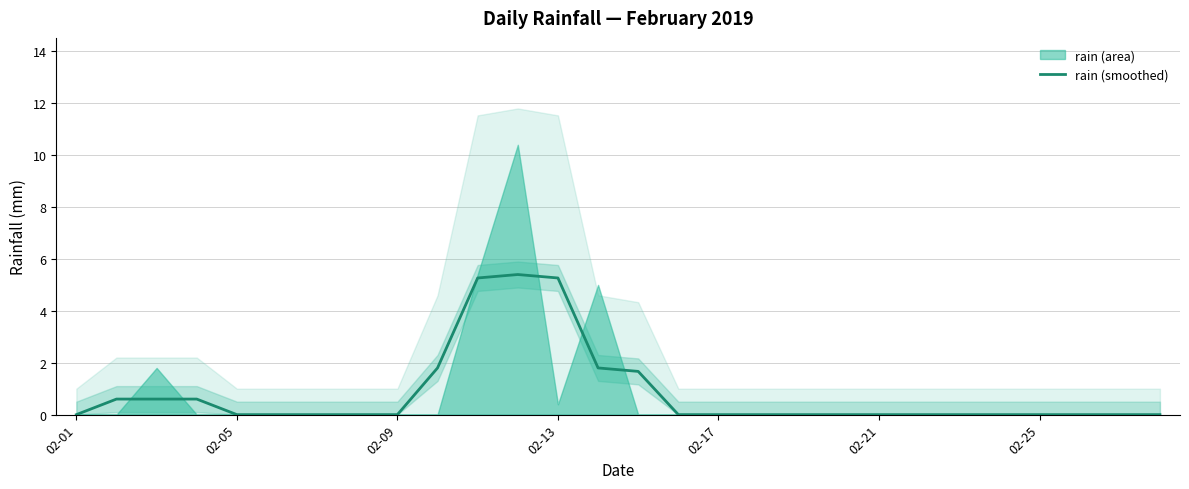

The value of rain (smoothed) at 02-05 is 0.0. True or false?

True